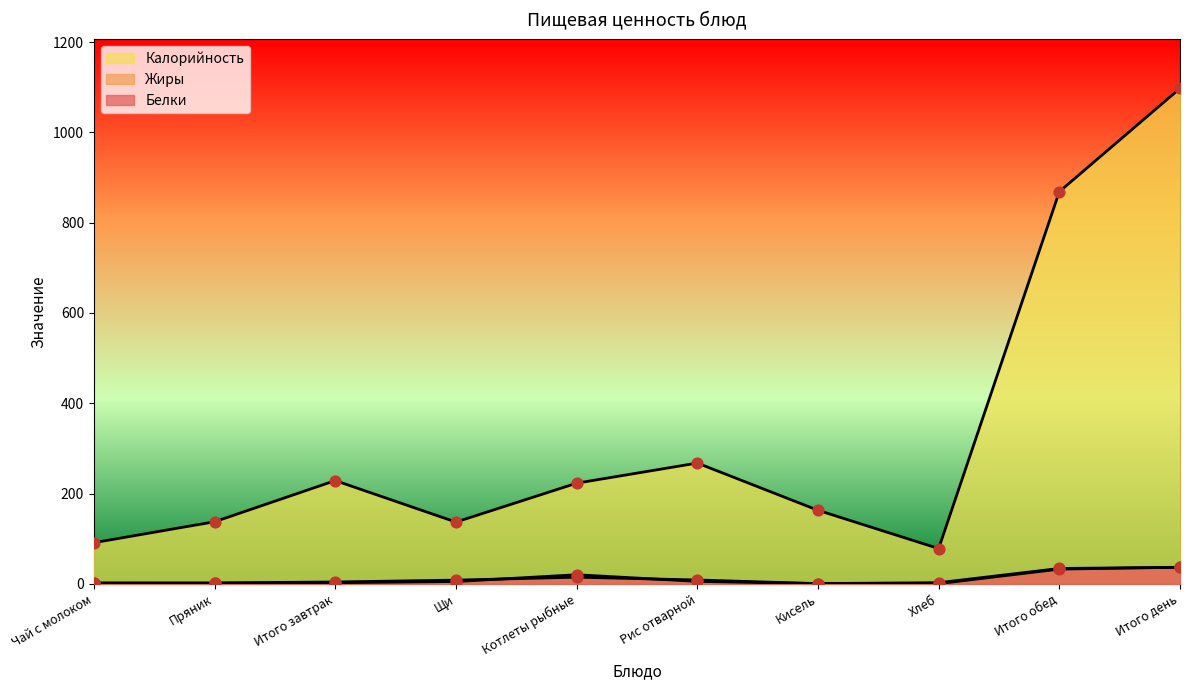

Which series contains the lowest Y value?

Жиры